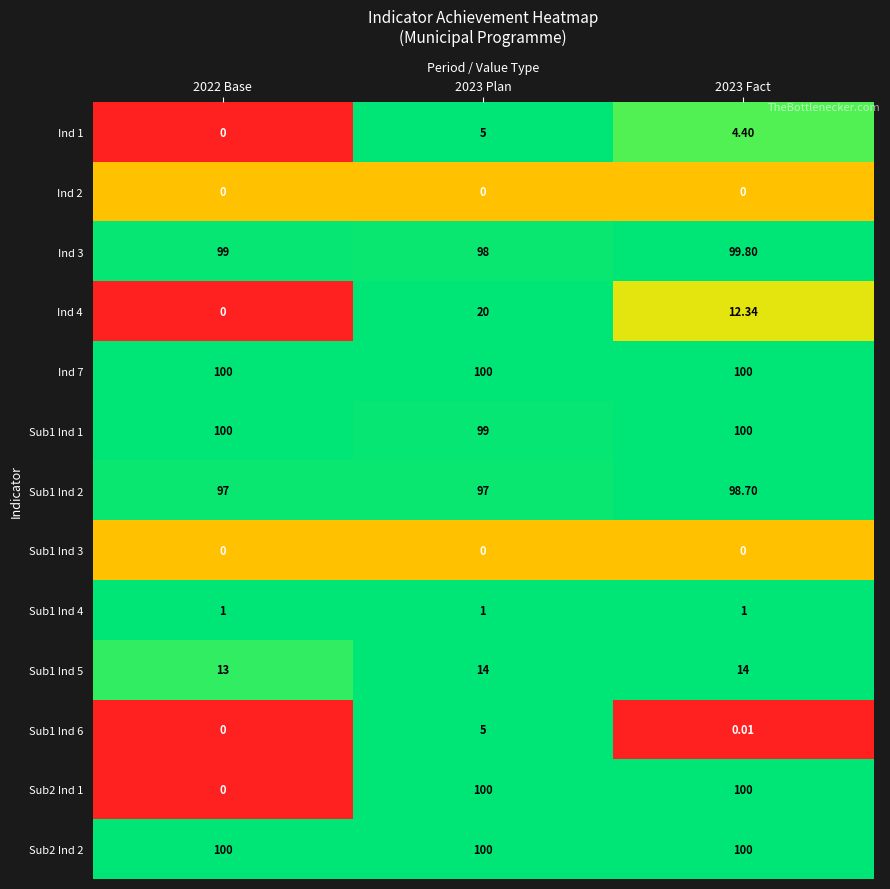

What is the spread (max minus min) of values at 2023 Plan?

100.0